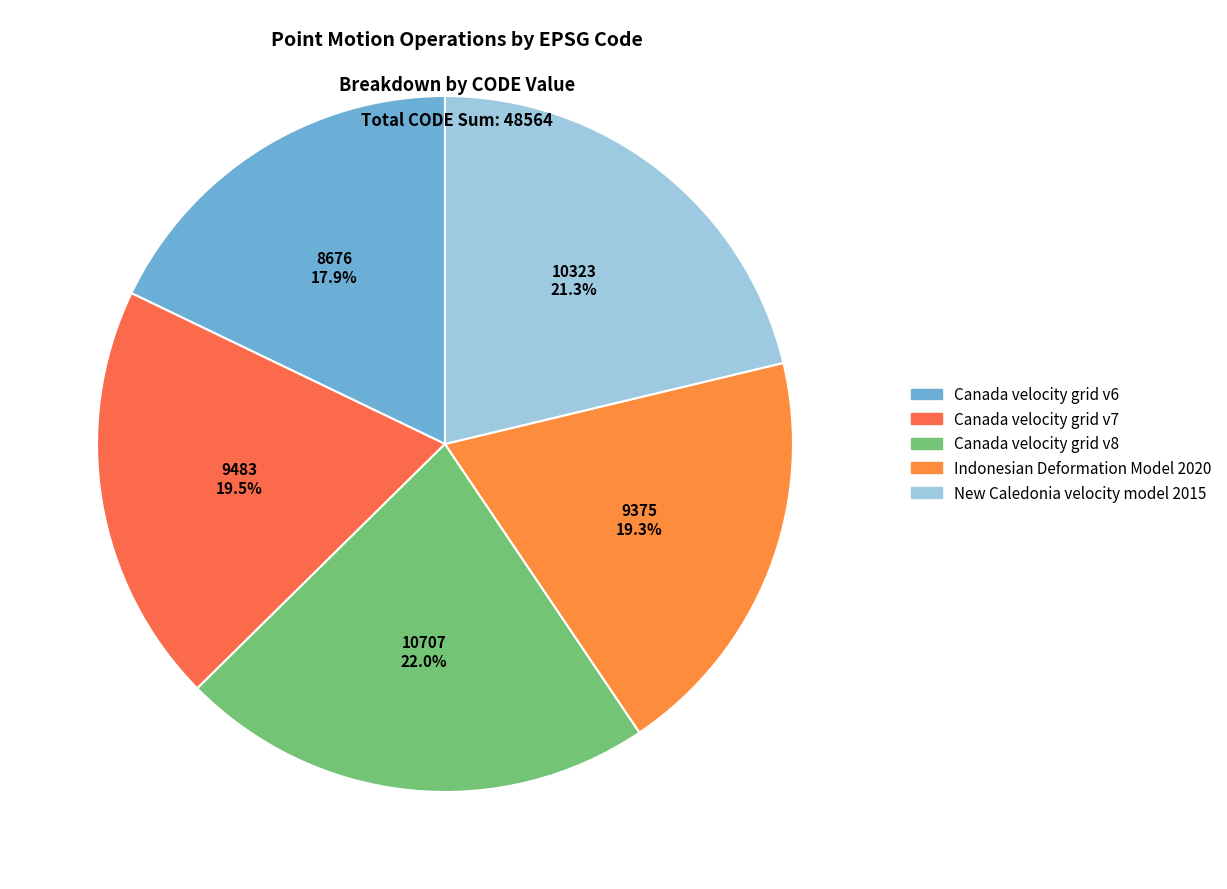

Count the number of slices in the pie.

5